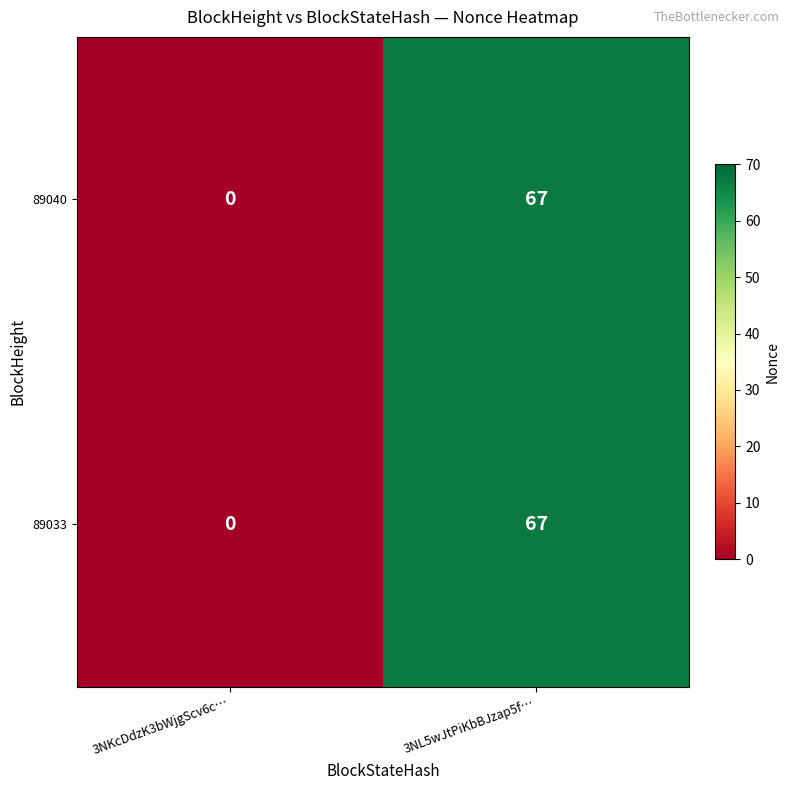

Reading left to right, transcribe all the data shown in this chart.

89040: 3NKcDdzK3bWjgScv6c…=0	3NL5wJtPiKbBJzap5f…=67
89033: 3NKcDdzK3bWjgScv6c…=0	3NL5wJtPiKbBJzap5f…=67